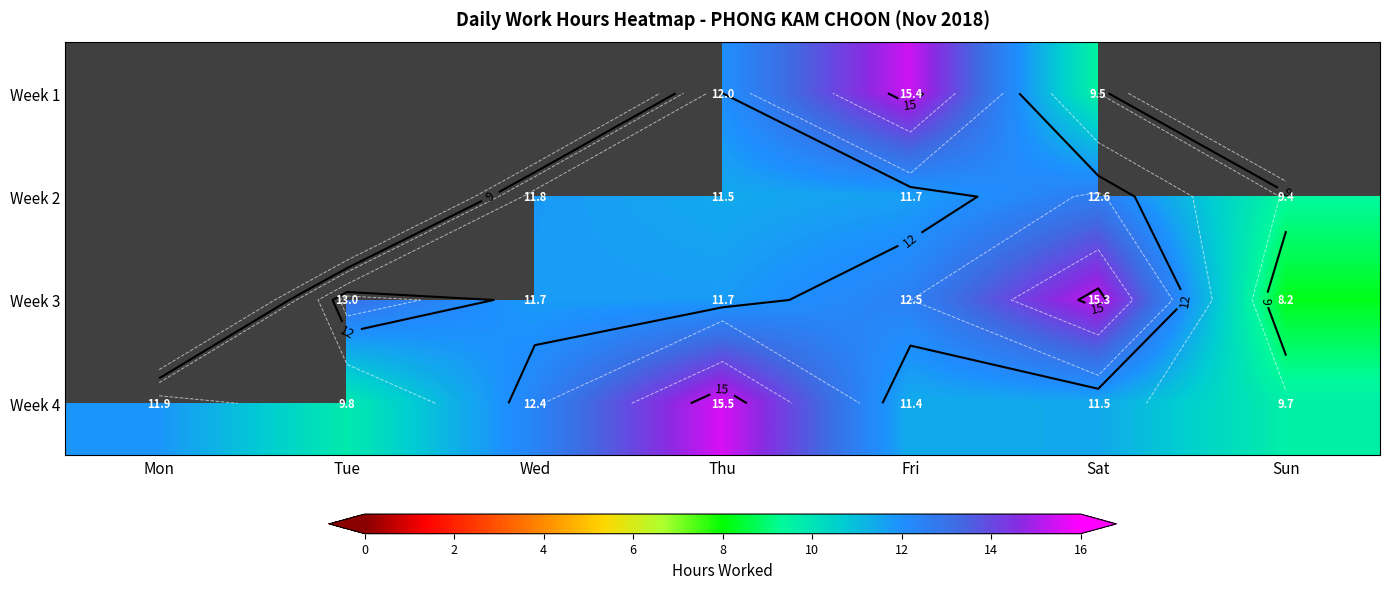

Which label corresponds to the smallest value in the chart?

Sun